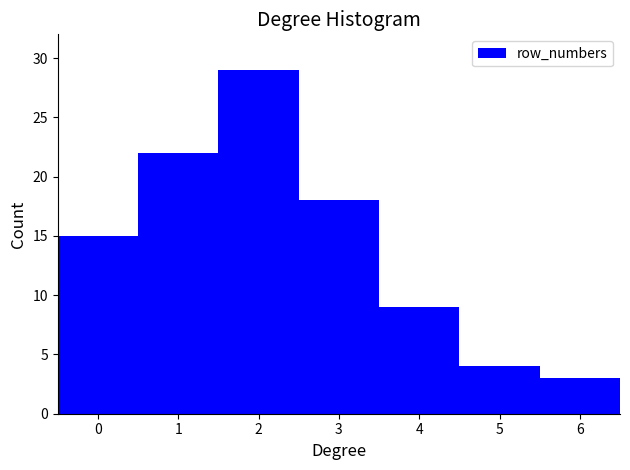

Over which range of the x-axis is the bar tallest?

1.5 to 2.5